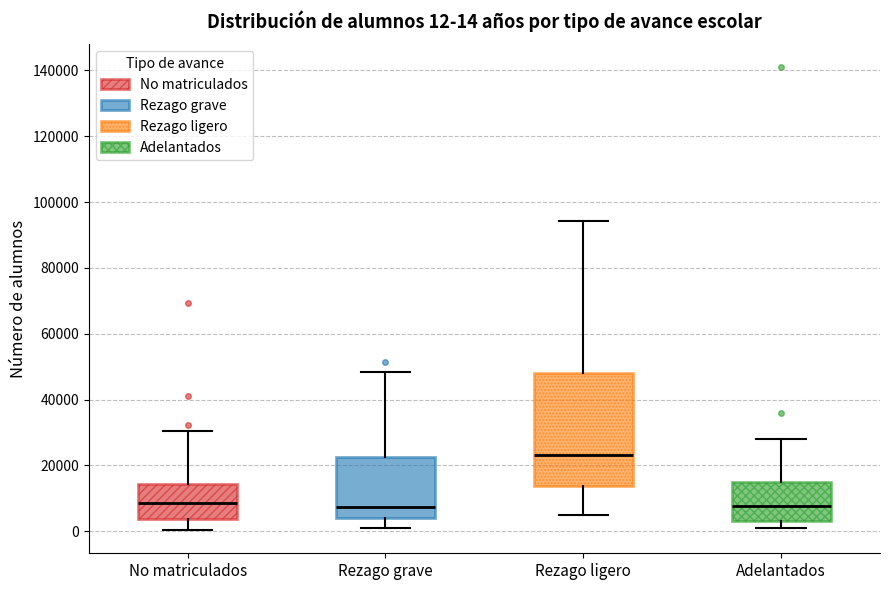

Which box is the tallest, from its lower edge to its upper edge?

Rezago ligero